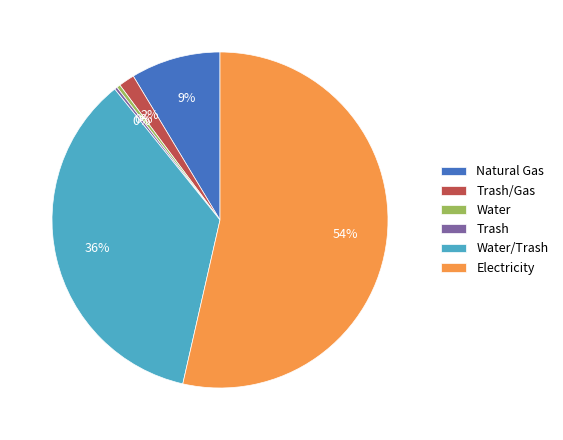

Which category has the biggest portion of the pie?

Electricity